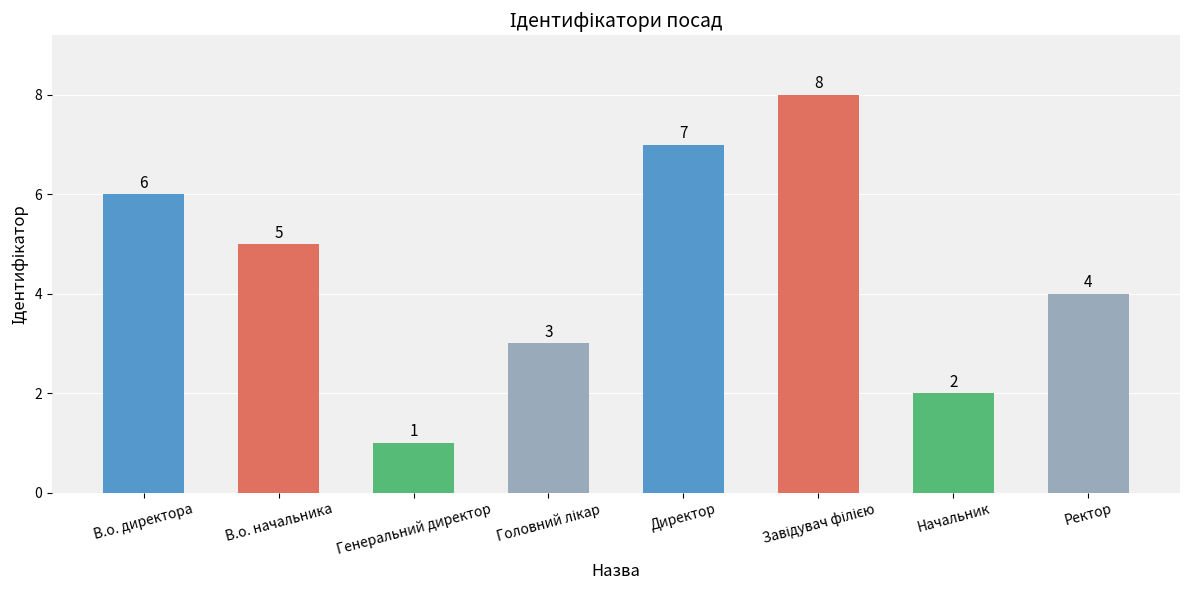

What is the maximum value shown in the chart?

8